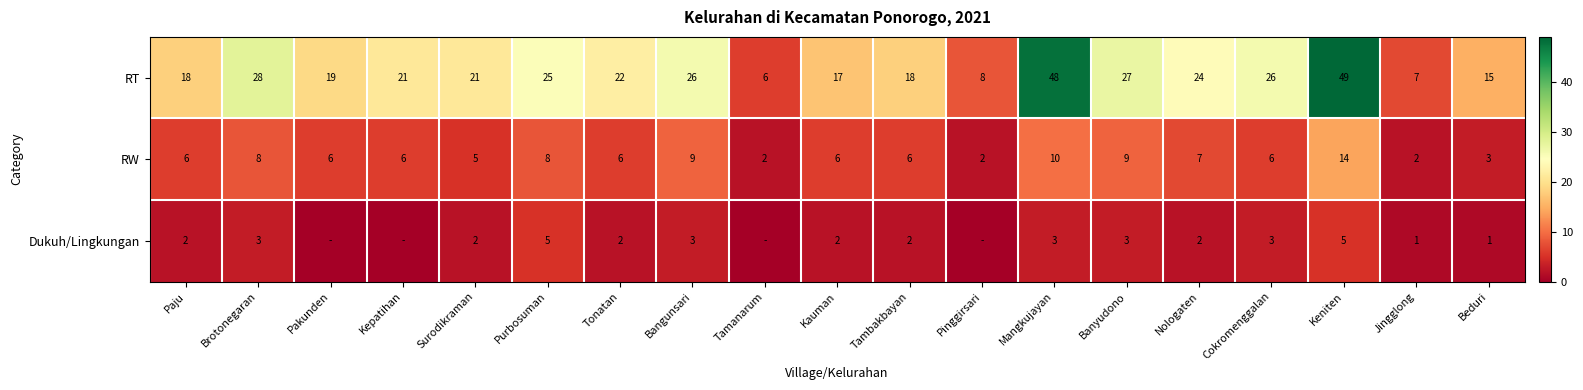

The value of RT at Tonatan is 22. True or false?

True